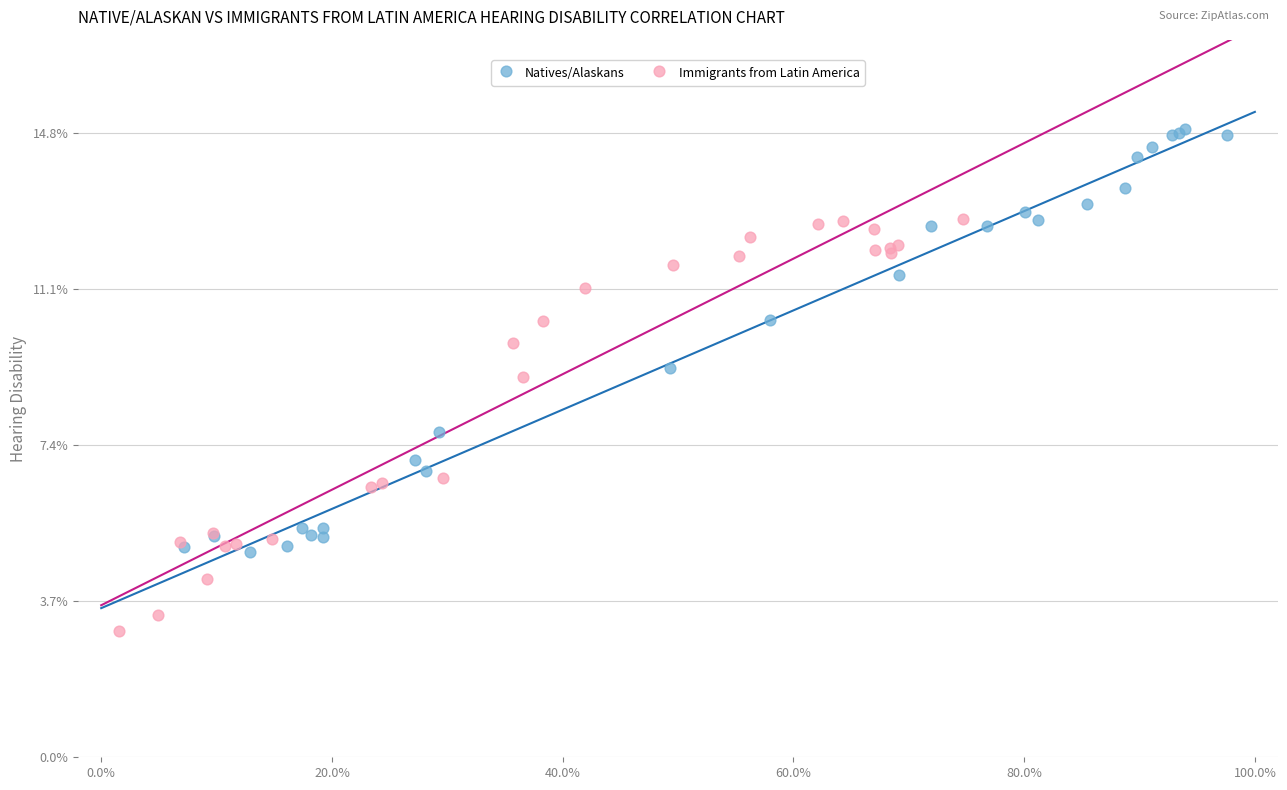

What are all the series names shown in the legend?

Natives/Alaskans, Immigrants from Latin America